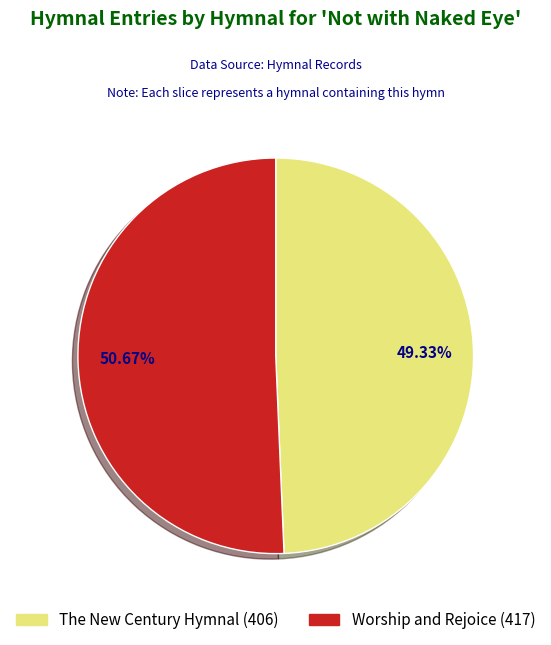

Approximately how many times larger is the value at Worship and Rejoice compared to The New Century Hymnal?

1.0